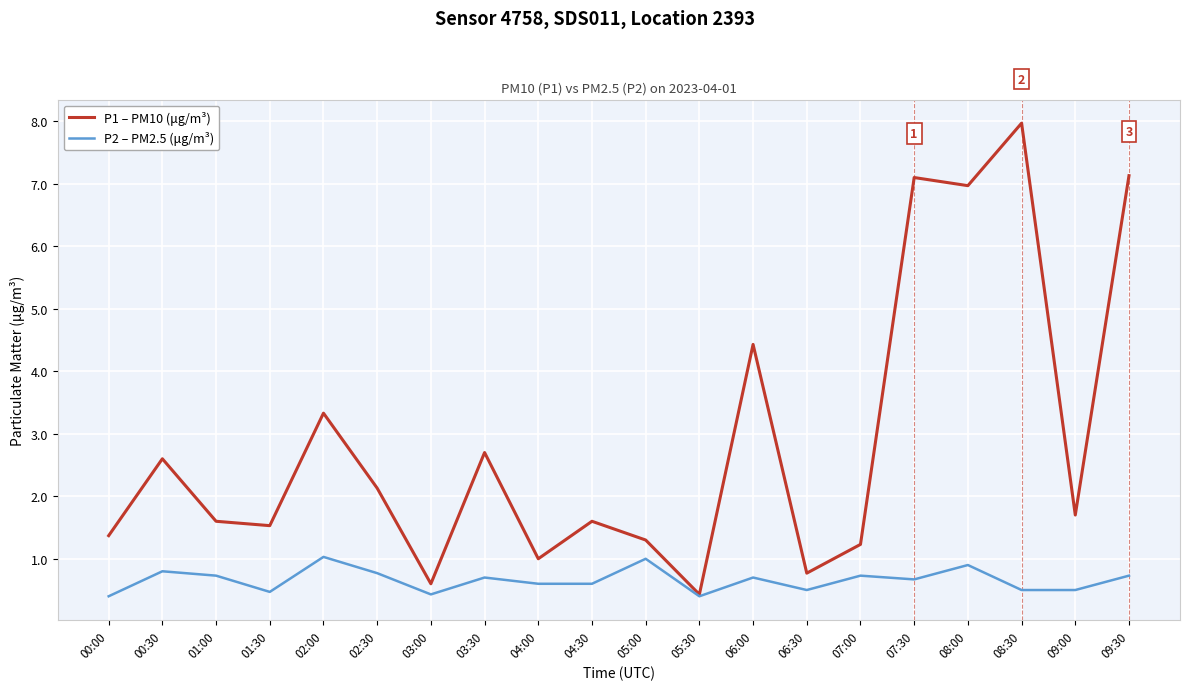

What is the total value across all series at 08:00?

7.9